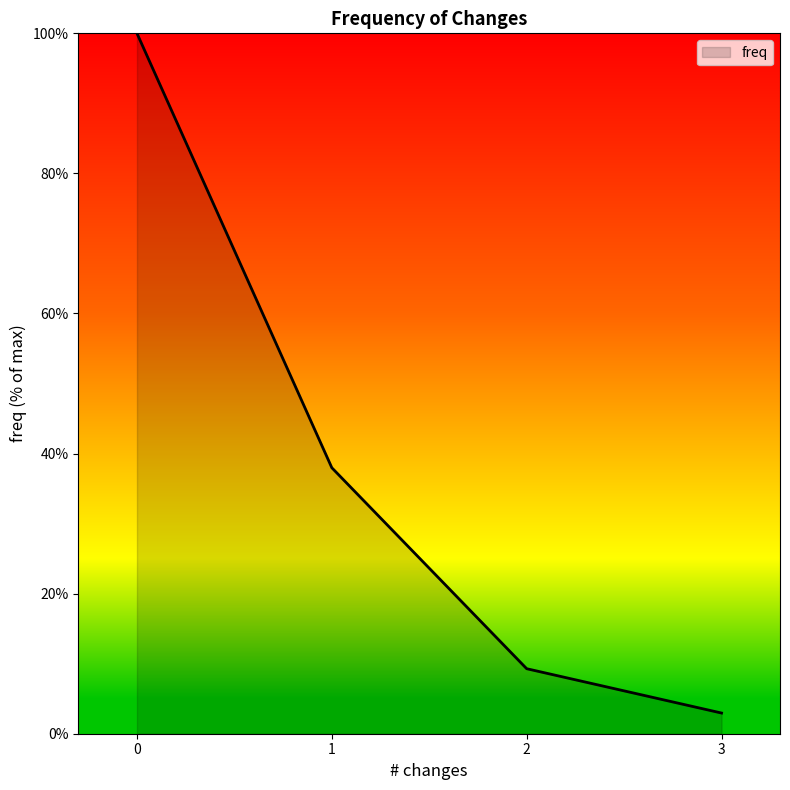

Reading left to right, extract all data points from this chart.

0=100.0	1=38.0	2=9.3	3=3.0